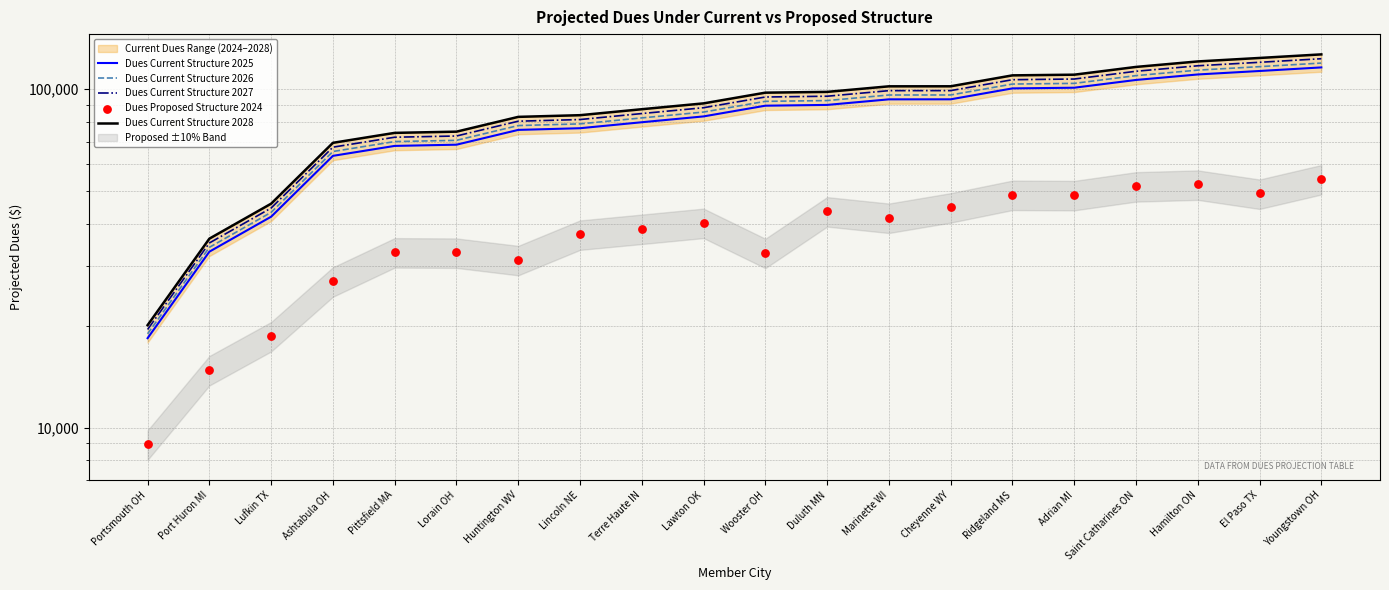

What are all the series names shown in the legend?

Dues Current Structure 2025, Dues Current Structure 2026, Dues Current Structure 2027, Dues Current Structure 2028, Dues Proposed Structure 2024